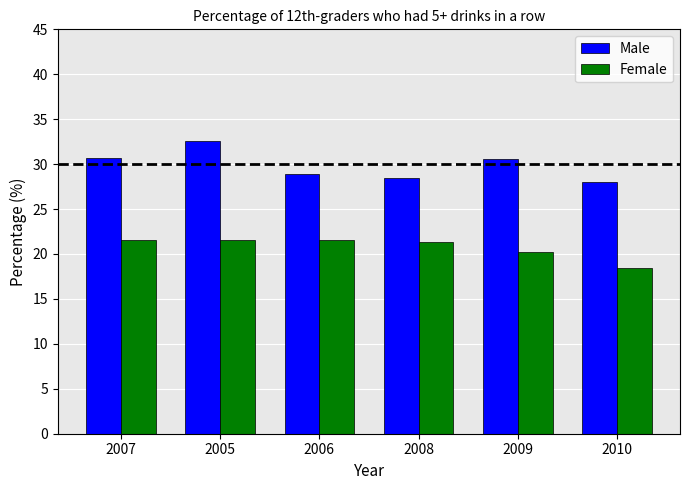

At 2007, list the series in order from smallest to largest.

Female, Male